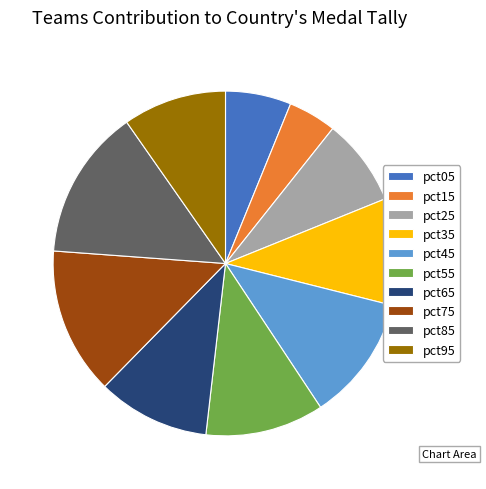

Combined, do pct45 and pct05 account for over 50%?

No